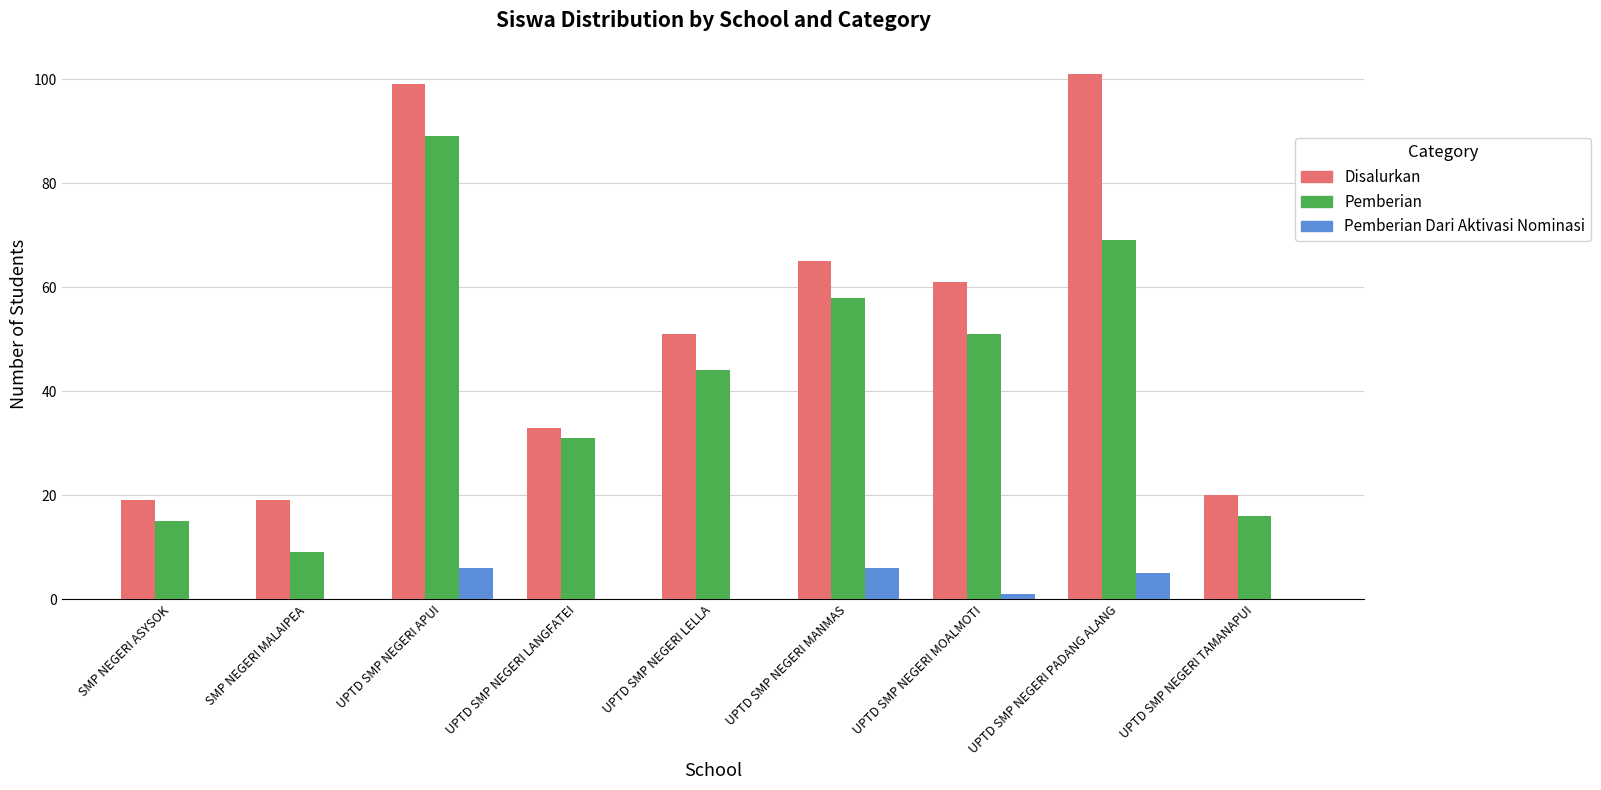

Between UPTD SMP NEGERI LANGFATEI and UPTD SMP NEGERI MANMAS, which series saw the biggest shift?

Disalurkan